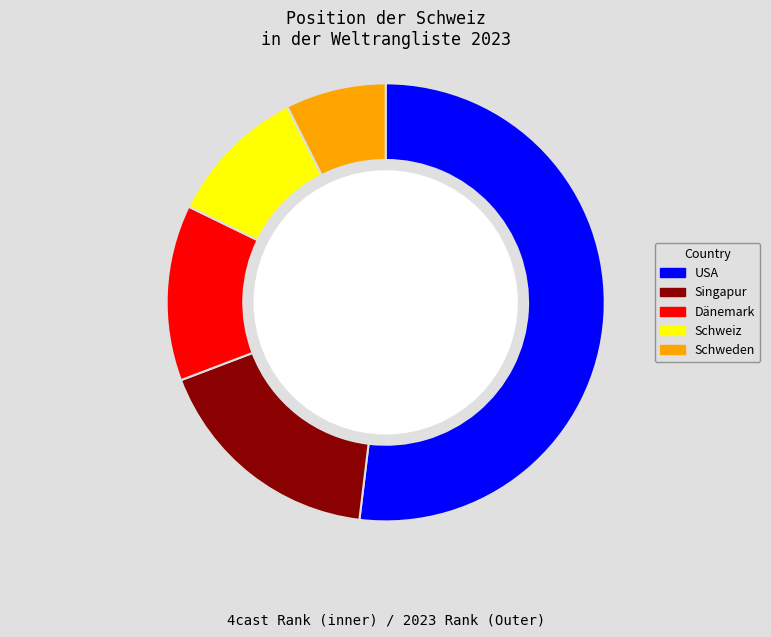

Does any single category account for the majority?

No